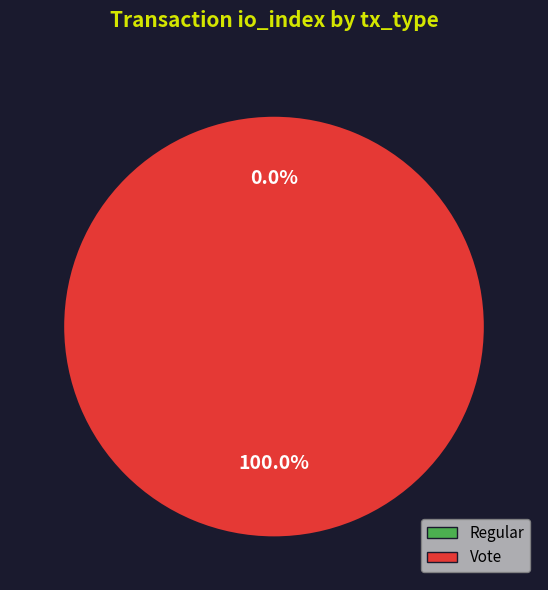

How many slices are in this pie chart?

2